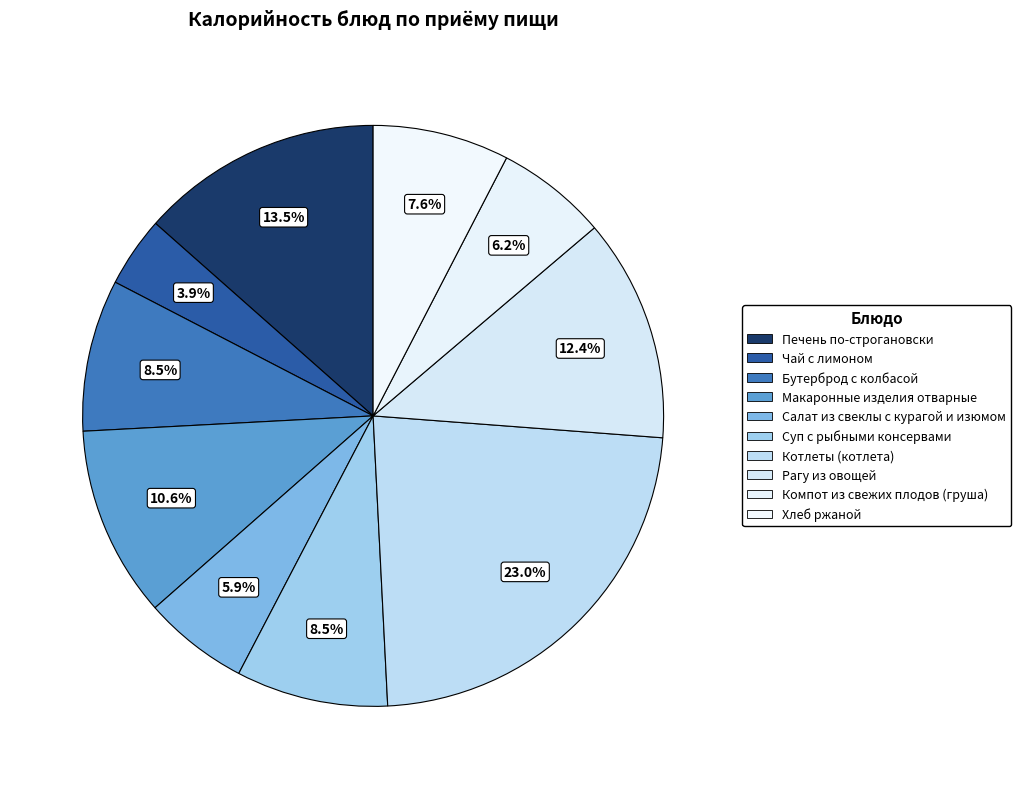

Which category has the smallest portion of the pie?

Чай с лимоном